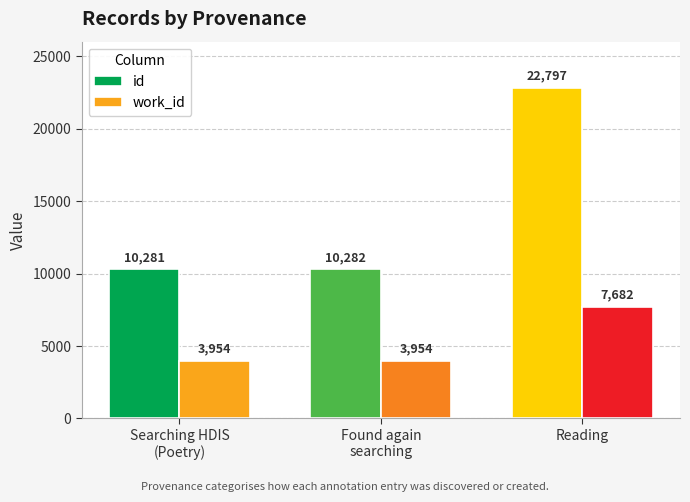

Rank the categories by id value from highest to lowest.

Reading, Found again
searching, Searching HDIS
(Poetry)